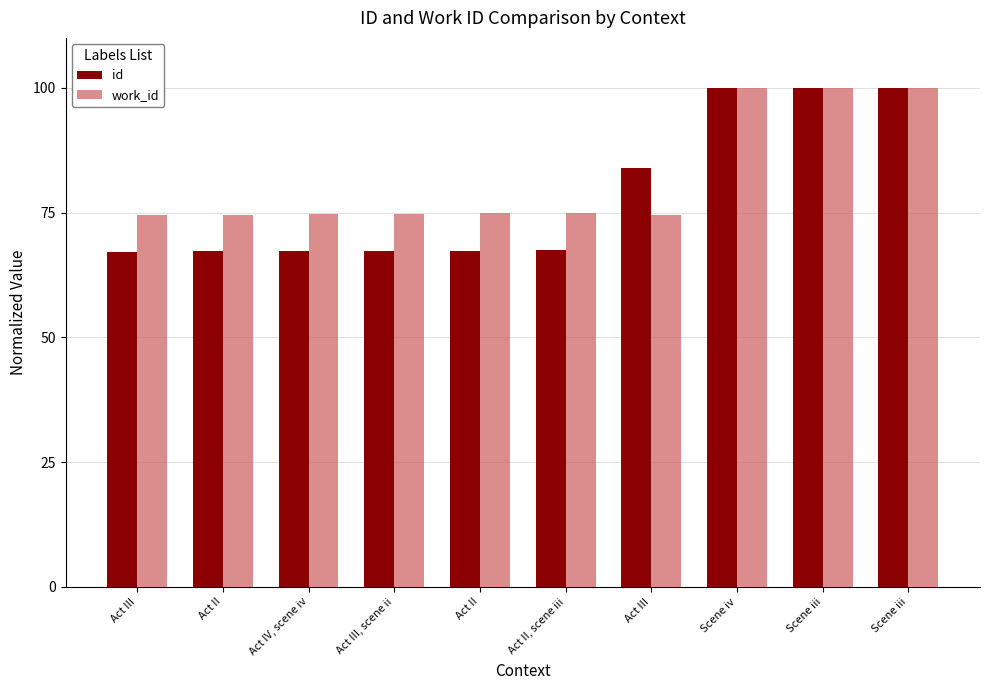

What are all the series names shown in the legend?

id, work_id